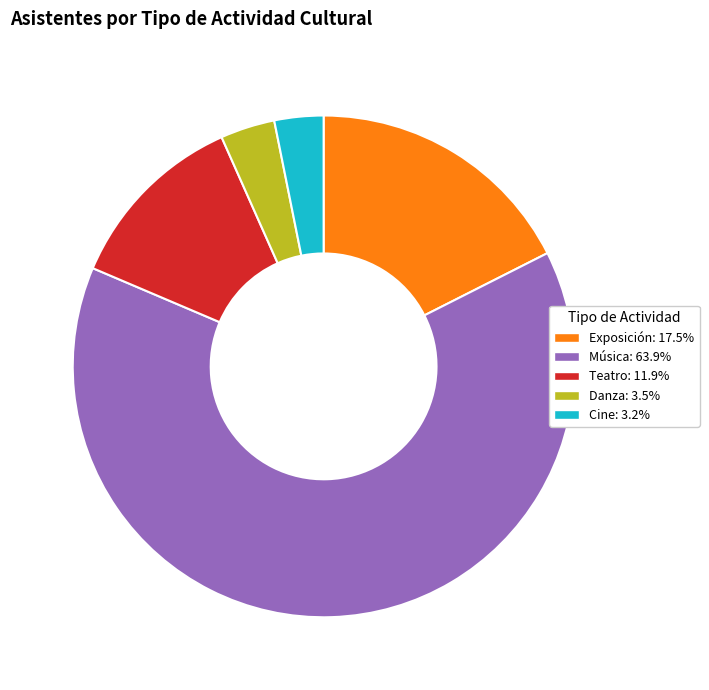

True or false: Exposición accounts for 18% of the total.

True